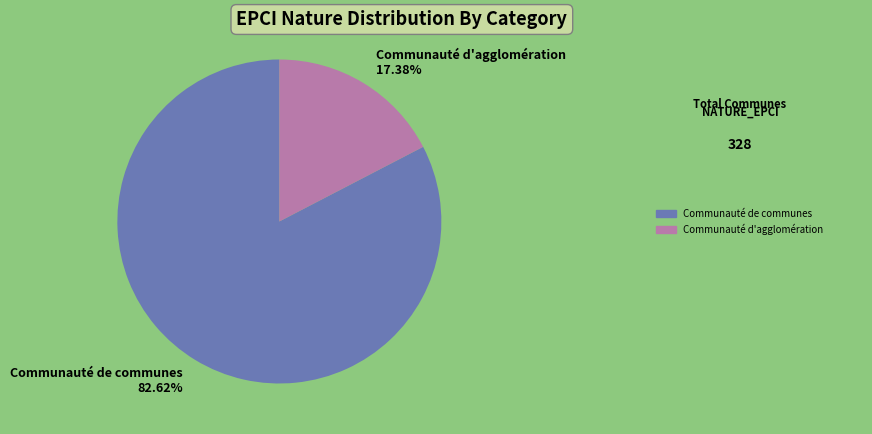

Which slice is the largest?

Communauté de communes